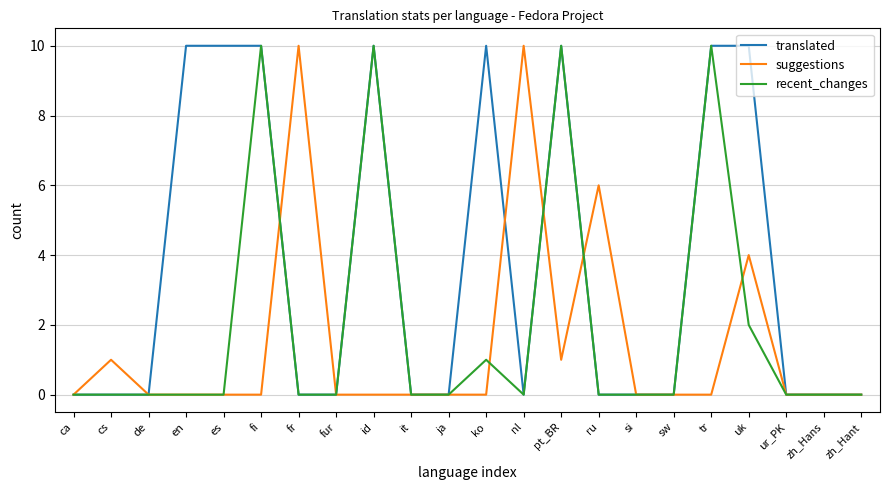

Reading left to right, transcribe all the data shown in this chart.

translated: 0	0	0	10	10	10	0	0	10	0	0	10	0	10	0	0	0	10	10	0	0	0
suggestions: 0	1	0	0	0	0	10	0	0	0	0	0	10	1	6	0	0	0	4	0	0	0
recent_changes: 0	0	0	0	0	10	0	0	10	0	0	1	0	10	0	0	0	10	2	0	0	0